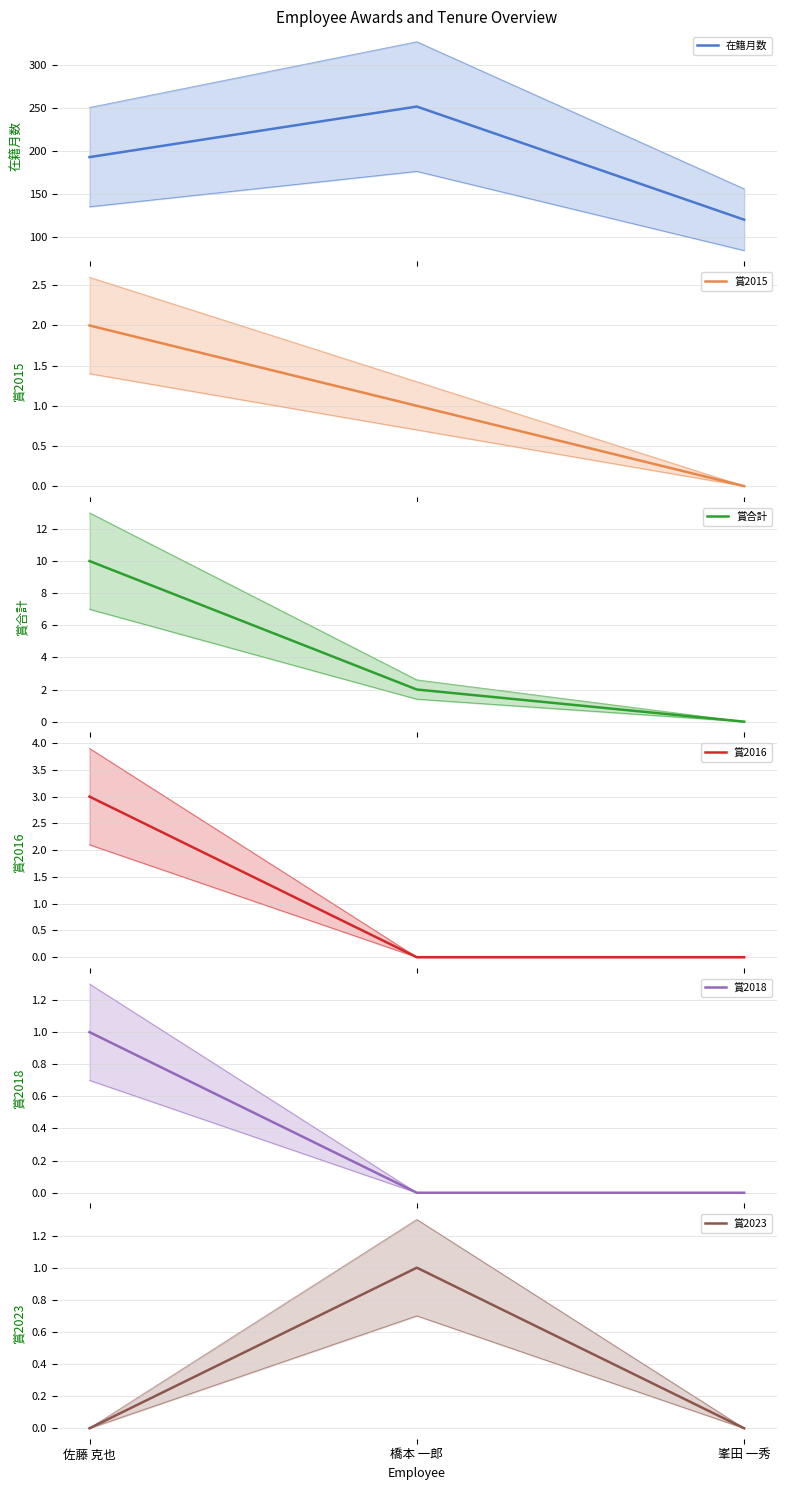

Rank the series at 橋本 一郎 from highest to lowest value.

在籍月数, 賞合計, 賞2015, 賞2023, 賞2016, 賞2018